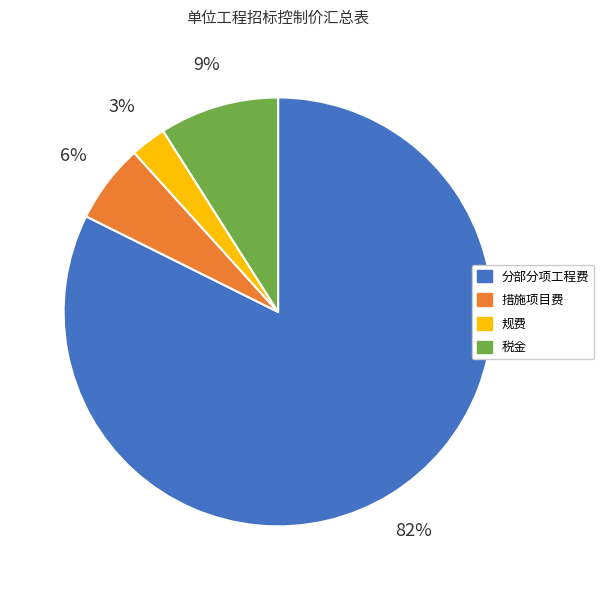

Does any single category account for the majority?

Yes